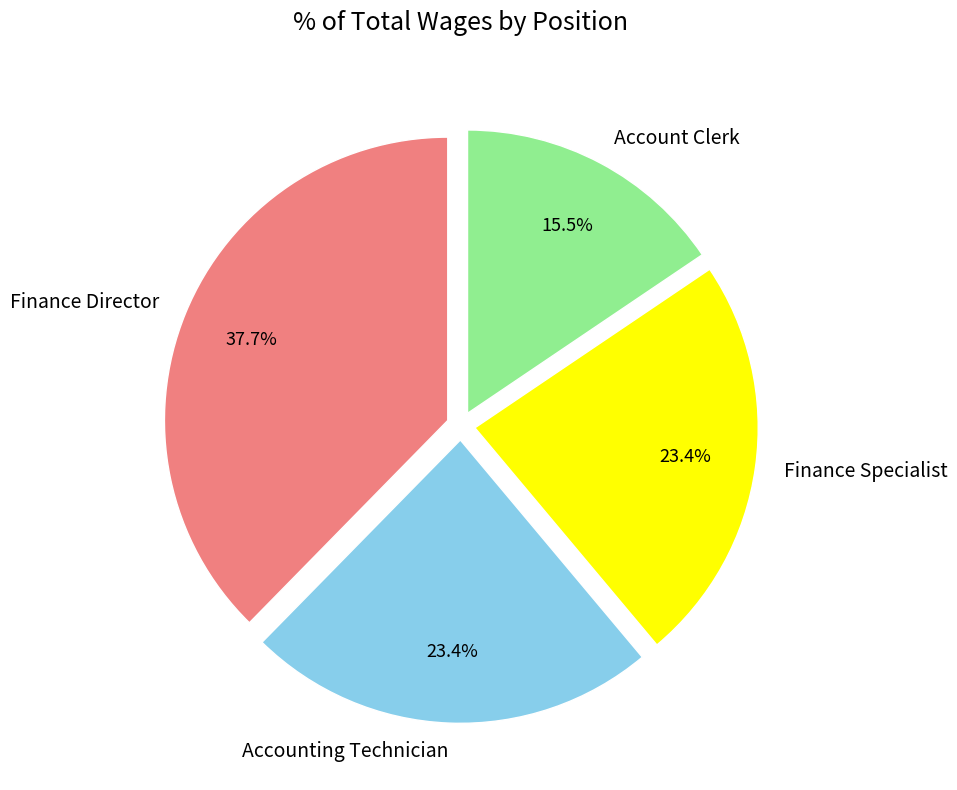

How many slices are in this pie chart?

4